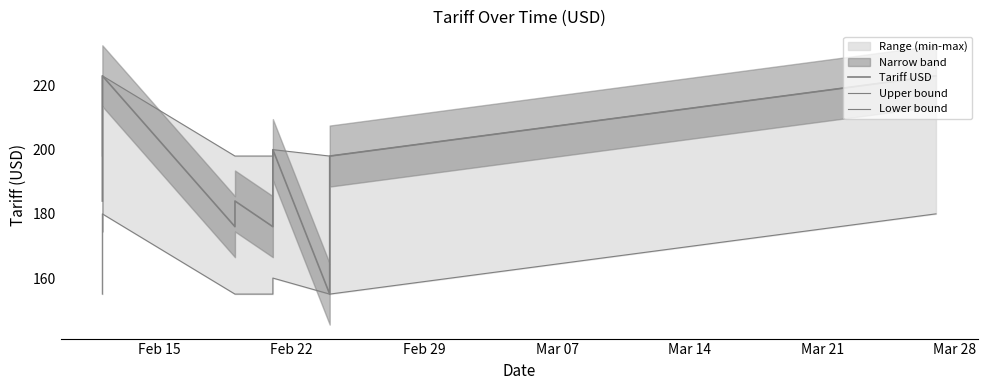

Is the value of Upper bound at Mar 21 greater than the value of Lower bound at 12?

Yes